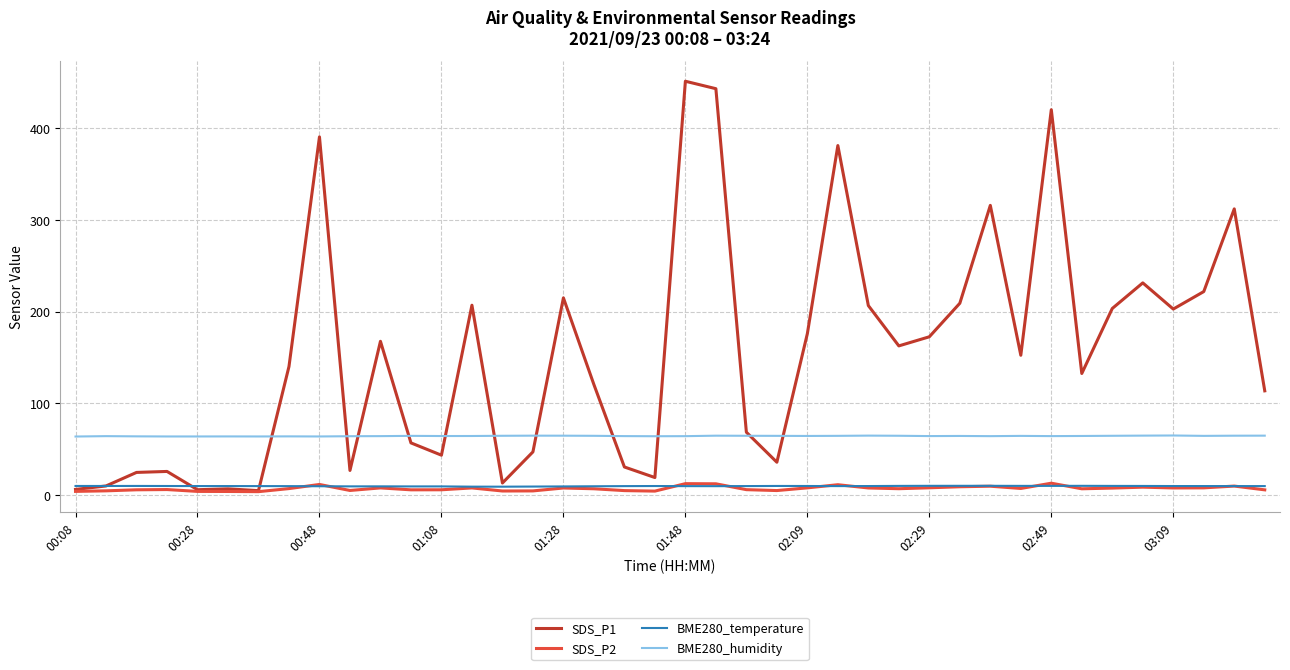

Which series has the largest total across all categories?

SDS_P1